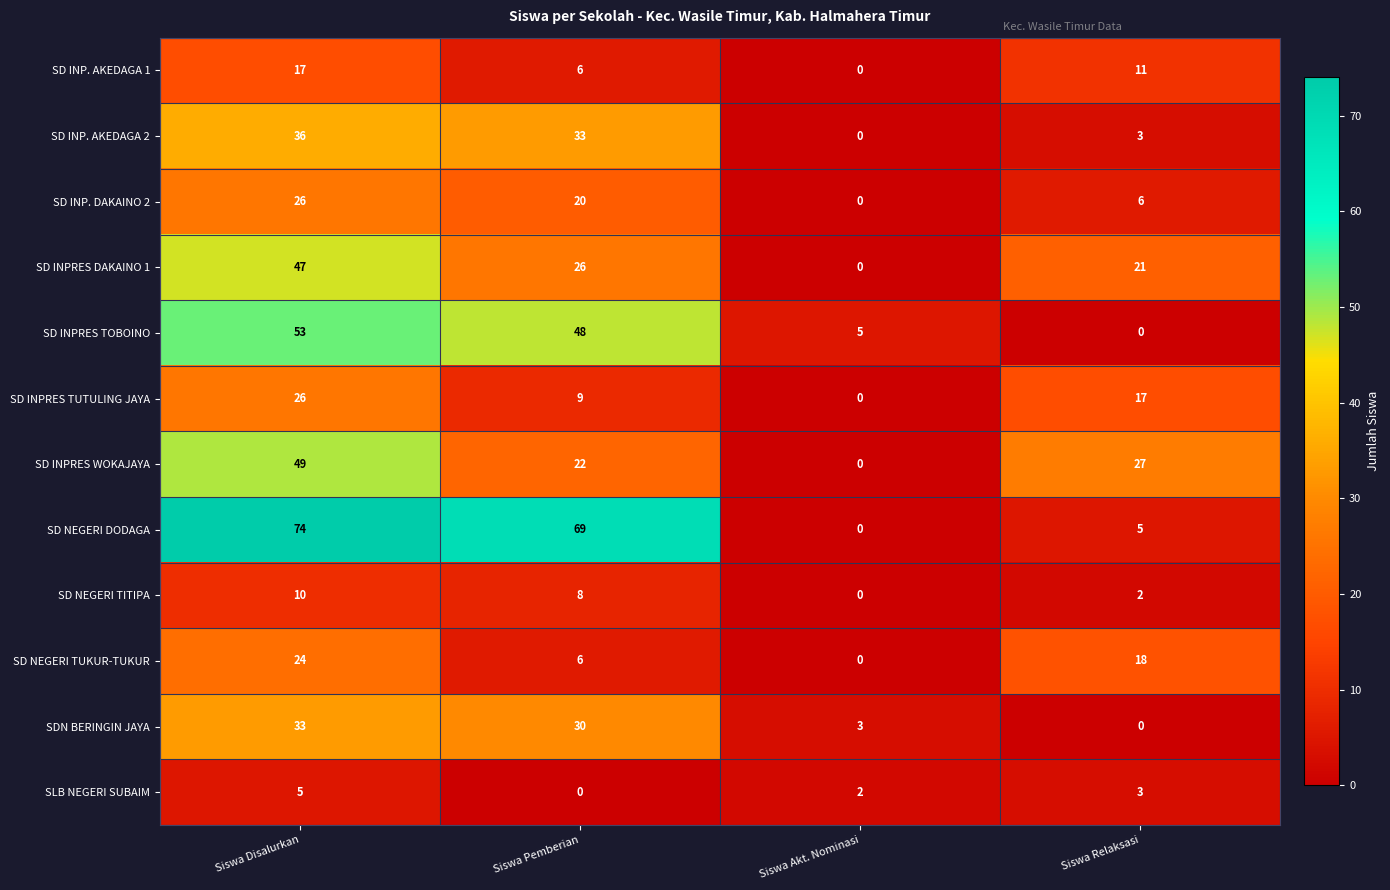

The value of SD INPRES WOKAJAYA at Siswa Pemberian is 22. True or false?

True